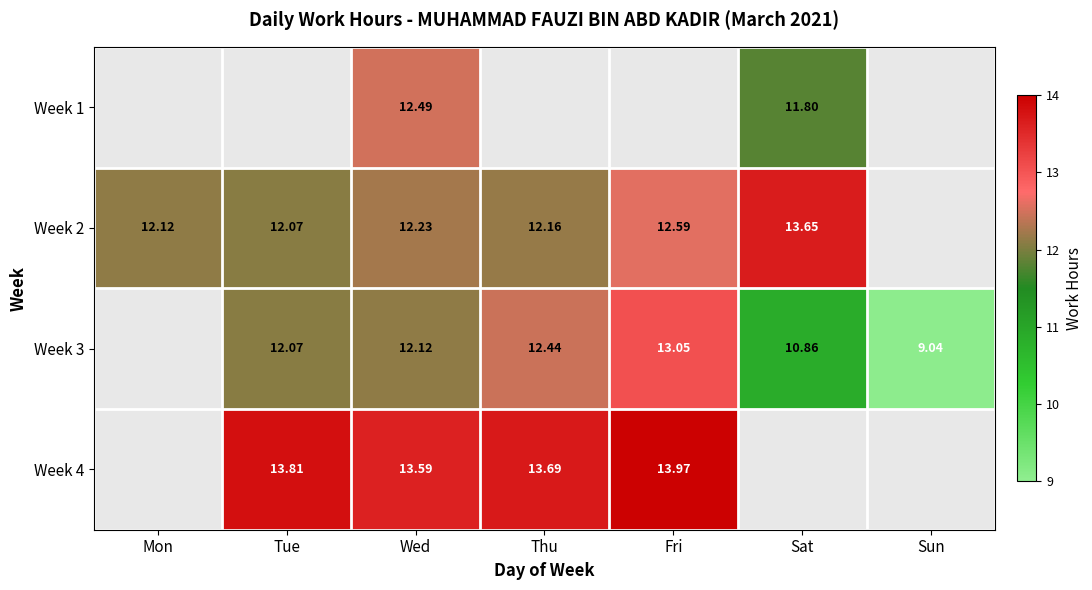

Is the value of Week 4 at Fri greater than the value of Week 1 at Sat?

Yes